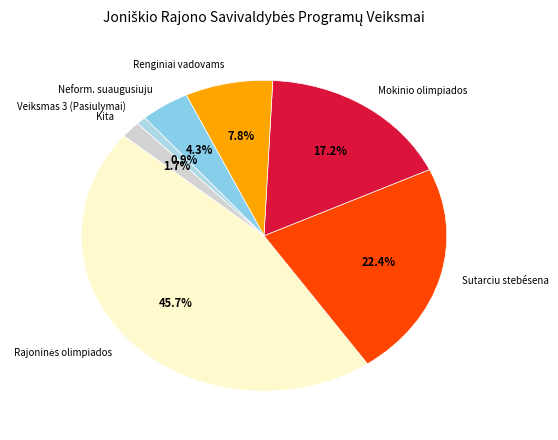

What is the smallest slice in the pie chart?

Veiksmas 3 (Pasiulymai)